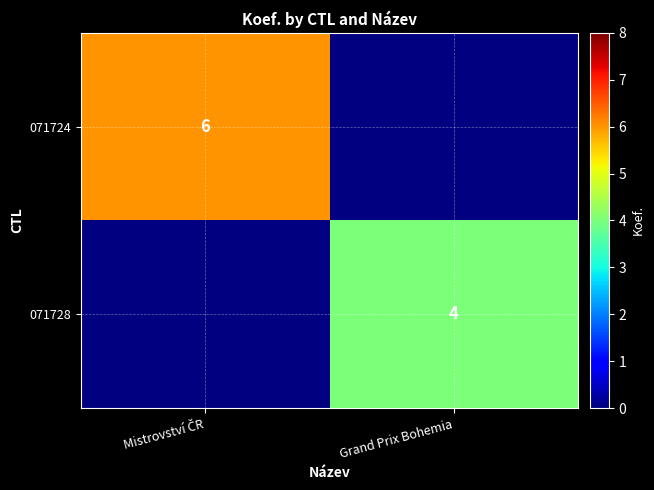

Is it true that 071728 equals 6 at Grand Prix Bohemia?

False